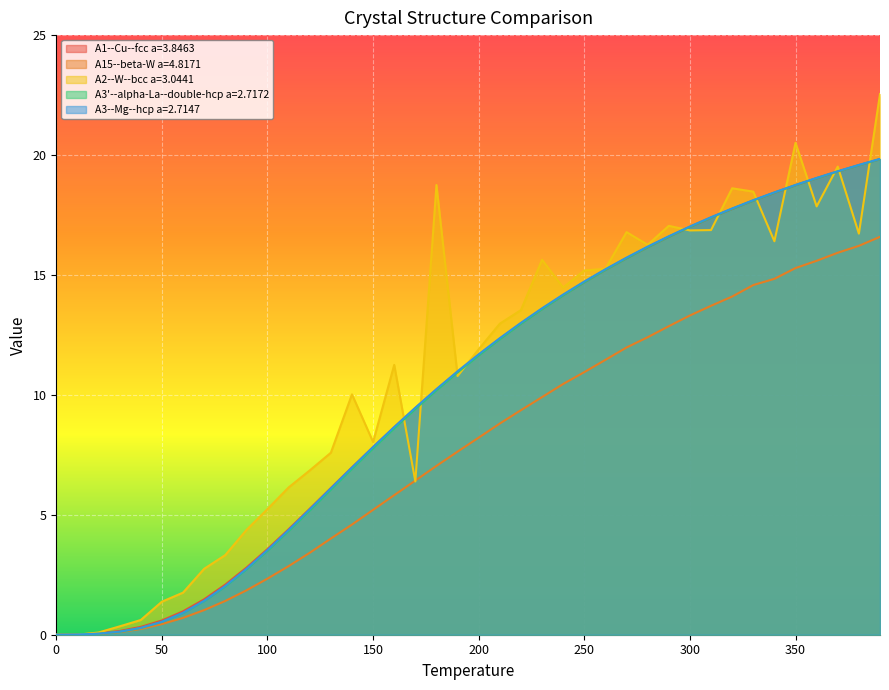

What is the maximum value shown in the chart?

22.5